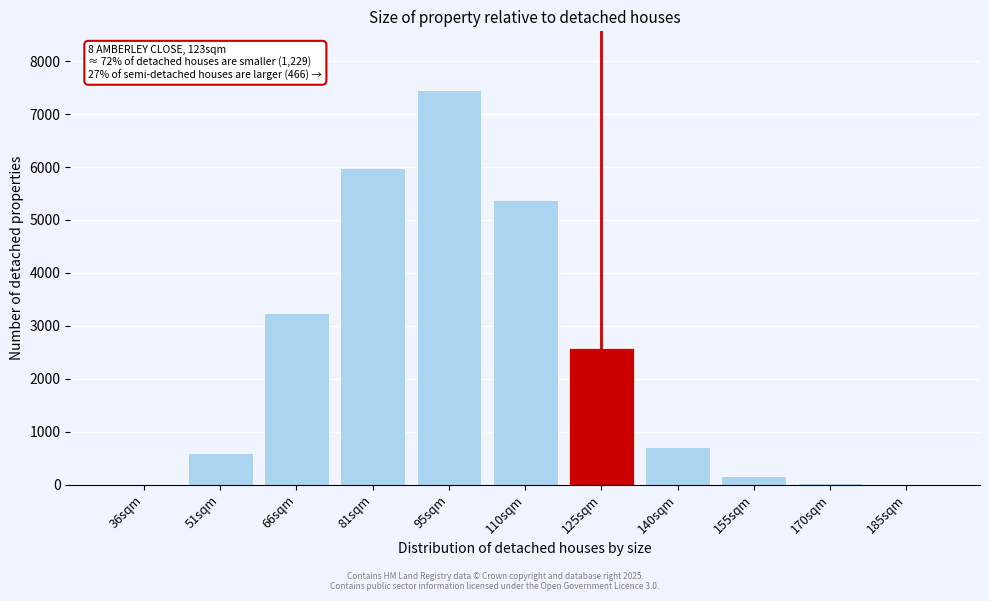

Which label corresponds to the largest value in the chart?

95sqm